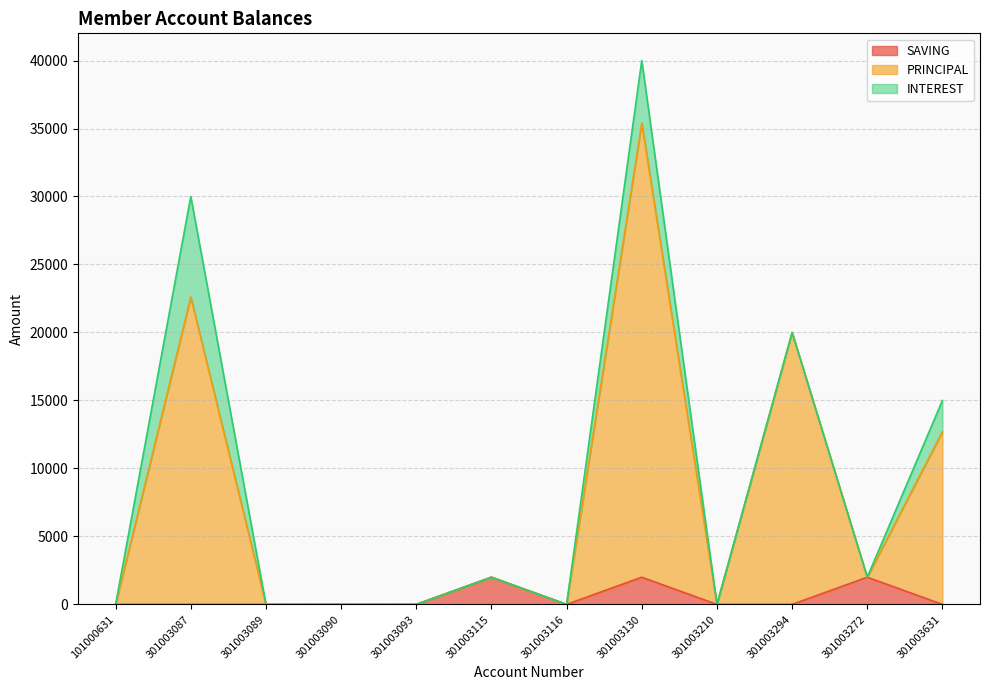

True or false: PRINCIPAL has a value of 0 at 101000631.

True